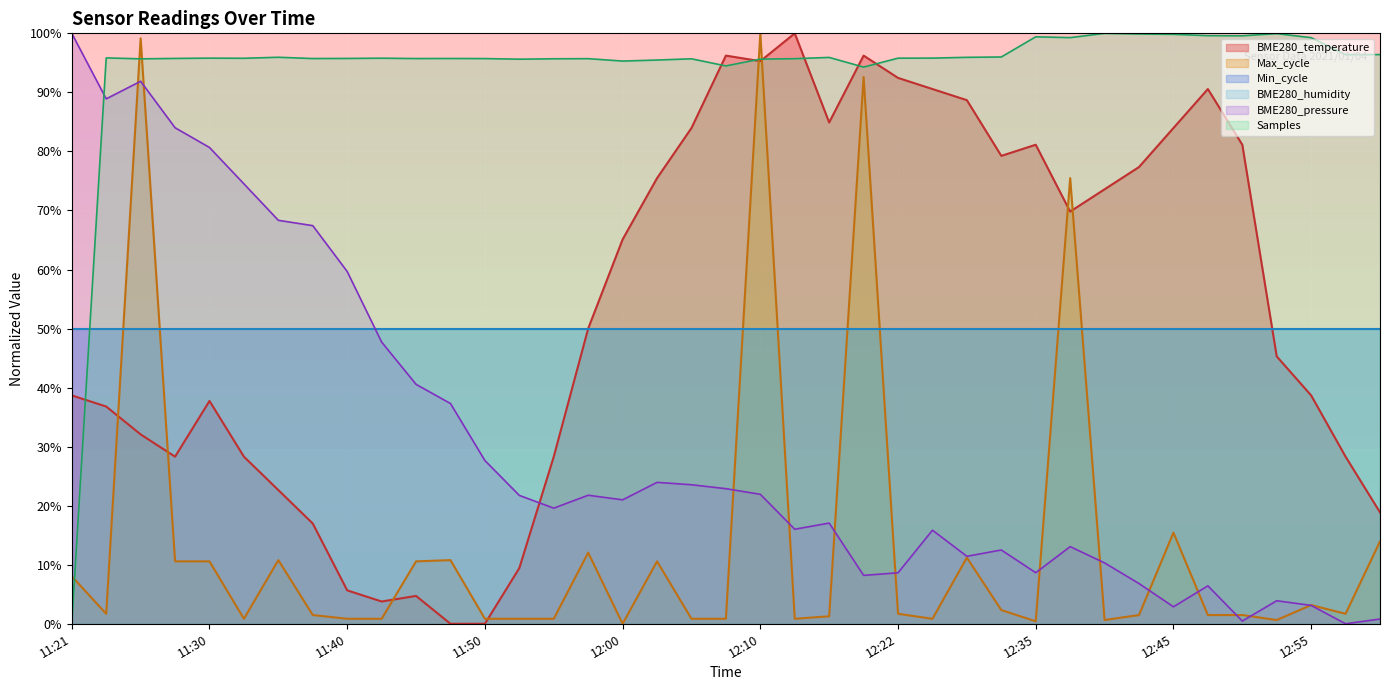

Between which two adjacent categories do BME280_temperature and BME280_pressure first intersect?

11:52 and 11:55